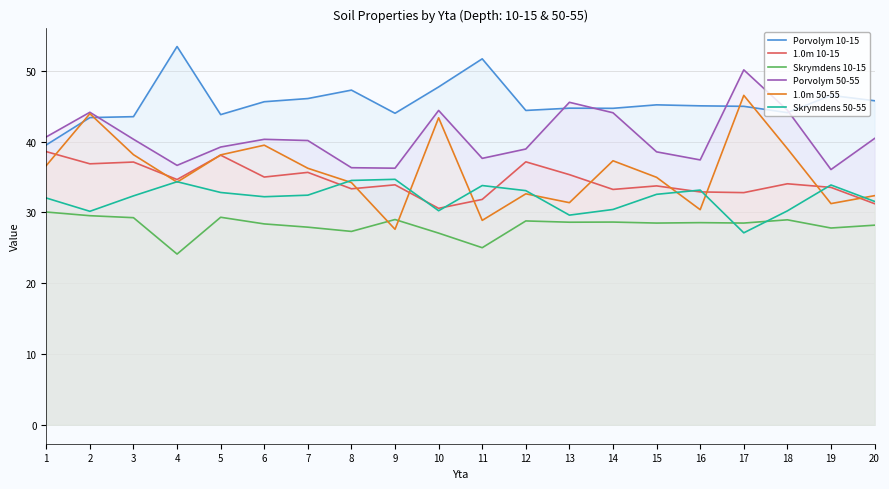

Where is Skrymdens 50-55 nearest to the value 30?

2